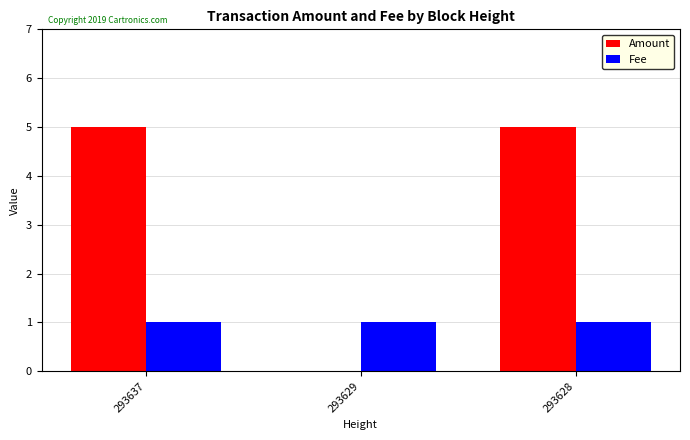

How many groups of bars are there?

3